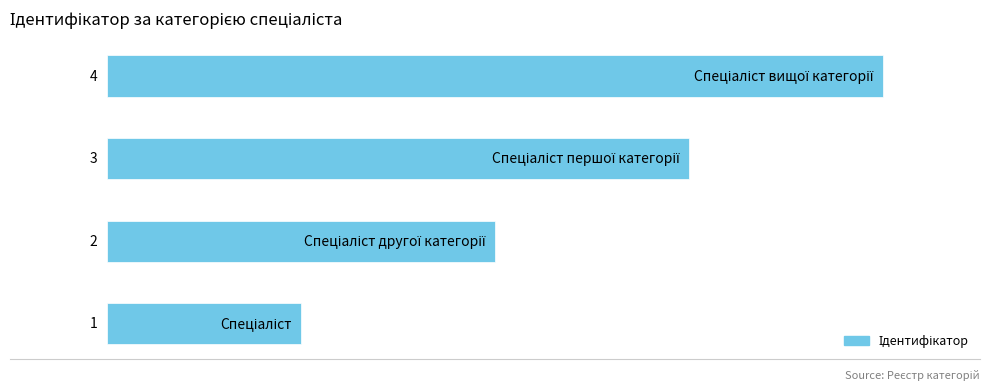

What is the sum of all values?

10